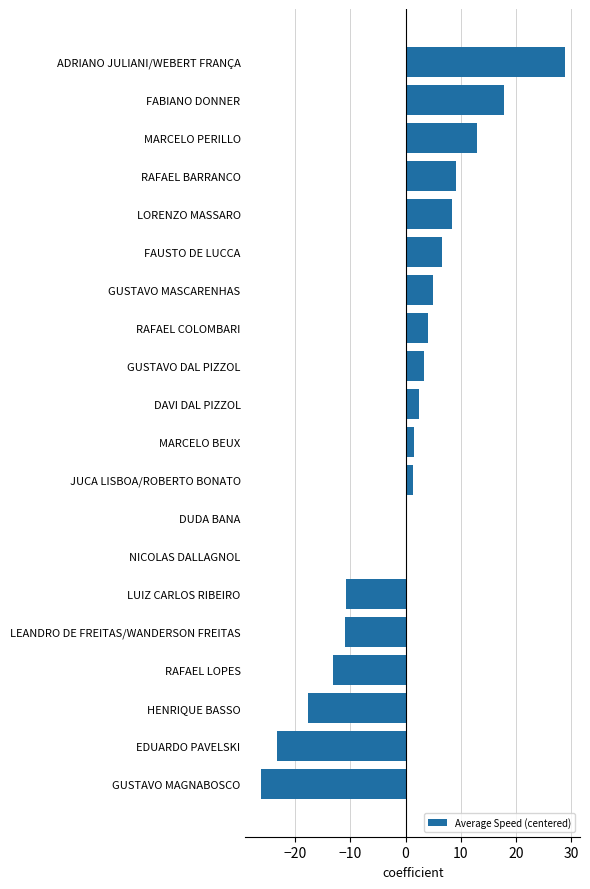

True or false: the data shows 9.1 at RAFAEL BARRANCO.

True